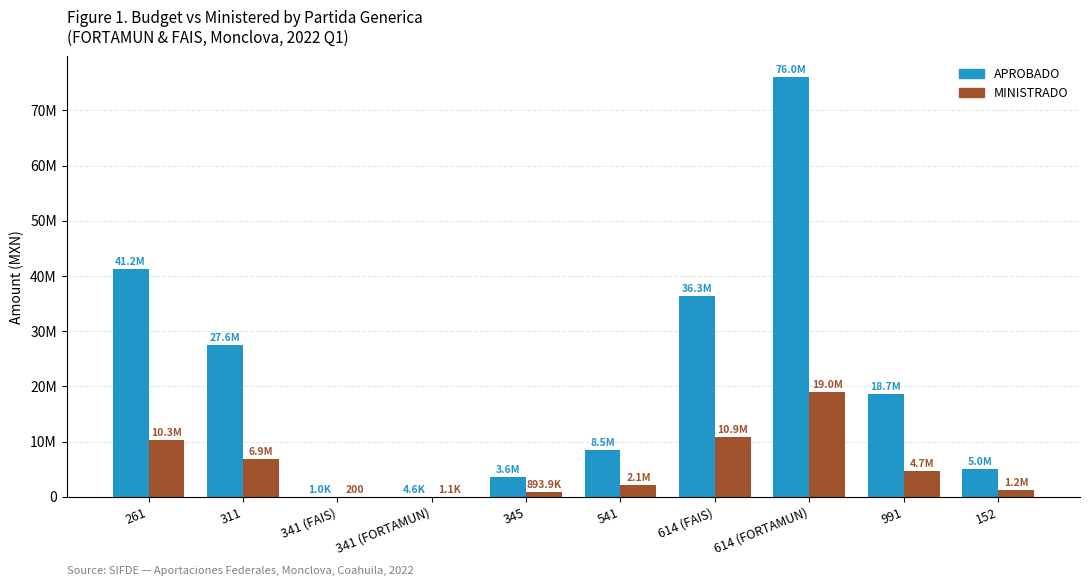

Does the chart contain stacked bars?

No